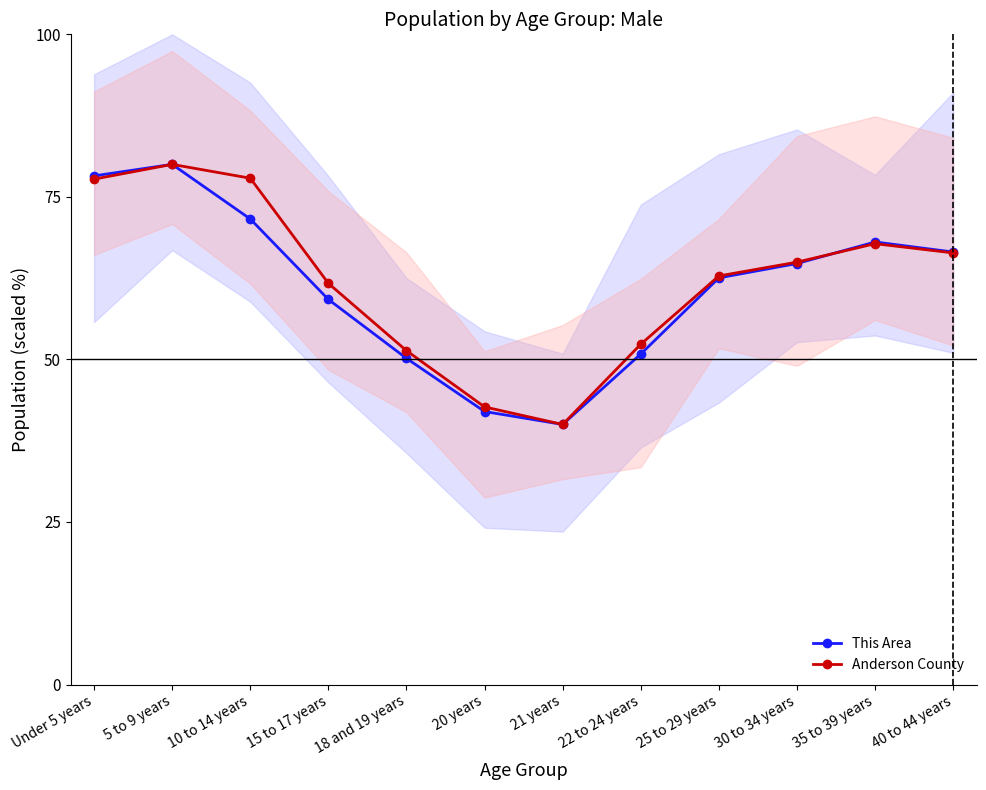

Where is the first local minimum for This Area?

21 years